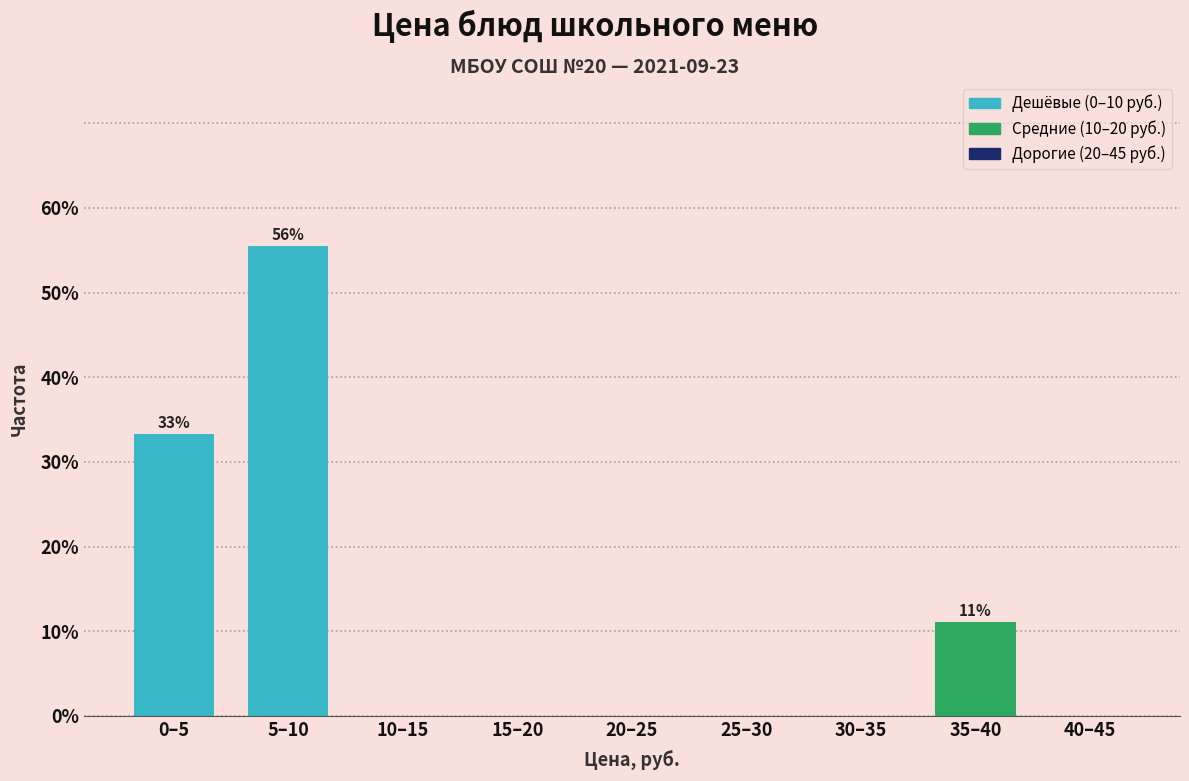

Reading left to right, extract all data points from this chart.

0–5=33.3	5–10=55.6	10–15=0.0	15–20=0.0	20–25=0.0	25–30=0.0	30–35=0.0	35–40=11.1	40–45=0.0